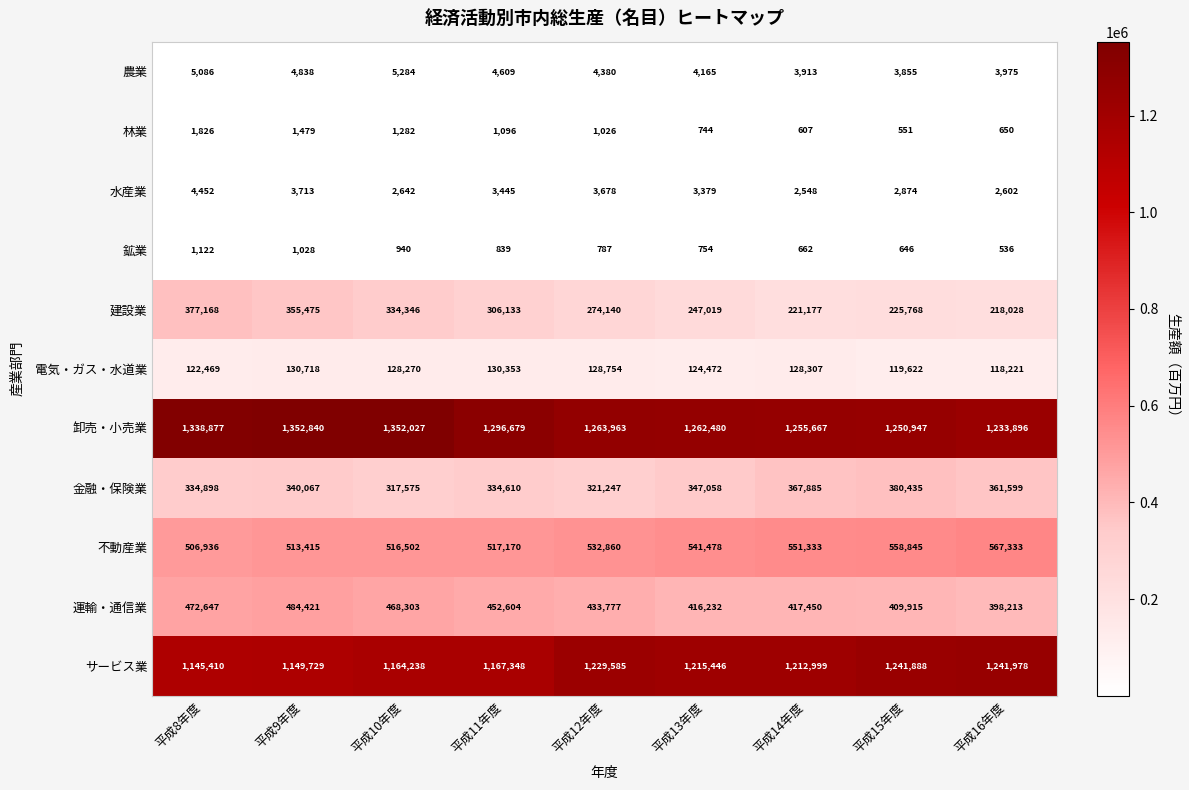

What is the greatest value displayed?

1352840